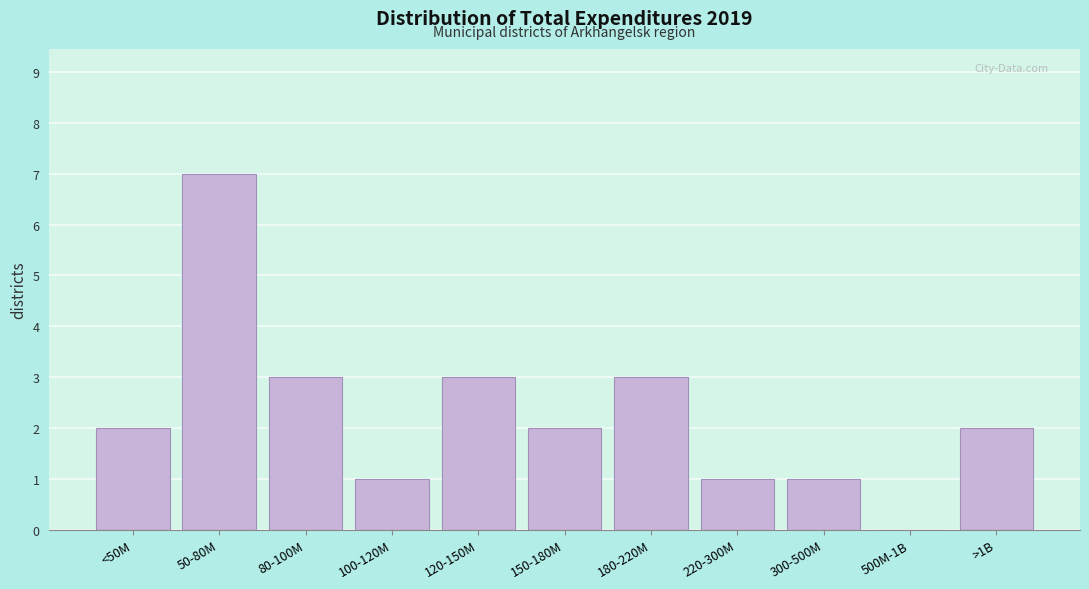

Reading right to left, extract all data points from this chart.

>1B=2	500M-1B=0	300-500M=1	220-300M=1	180-220M=3	150-180M=2	120-150M=3	100-120M=1	80-100M=3	50-80M=7	<50M=2